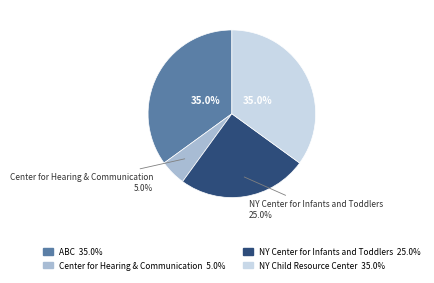

Is there a majority slice in this chart?

No